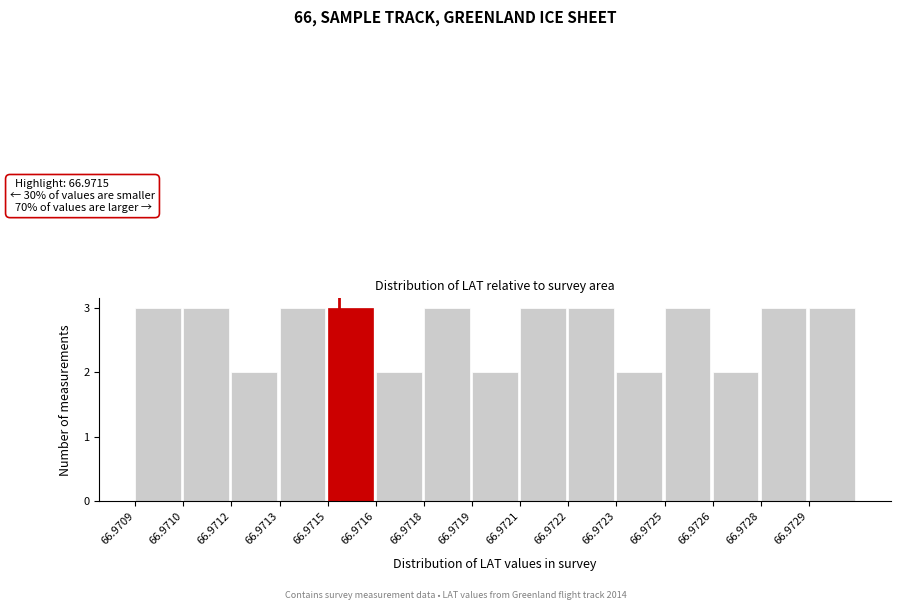

Reading left to right, what are all the values shown in this chart?

3	3	2	3	3	2	3	2	3	3	2	3	2	3	3